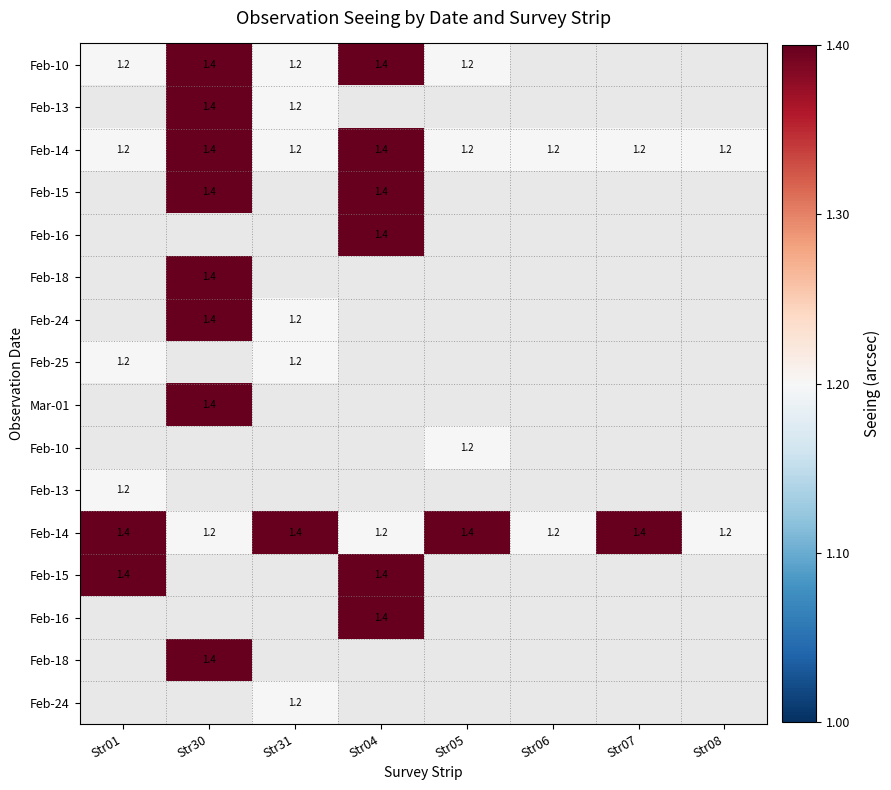

How many distinct data groups are displayed?

16